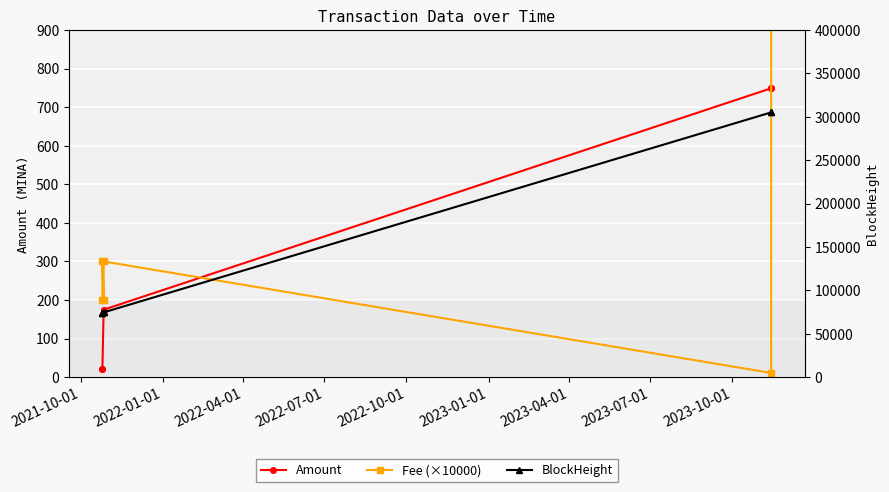

What is the maximum value for Amount?

749.0